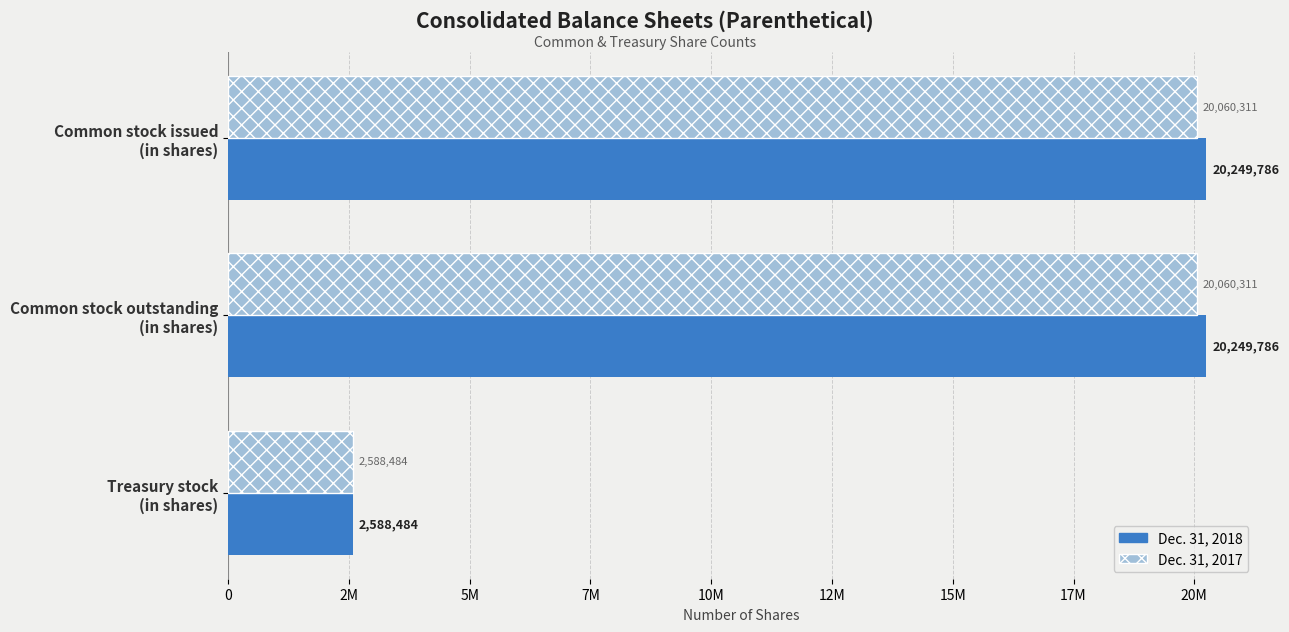

What are all the series names shown in the legend?

Dec. 31, 2018, Dec. 31, 2017